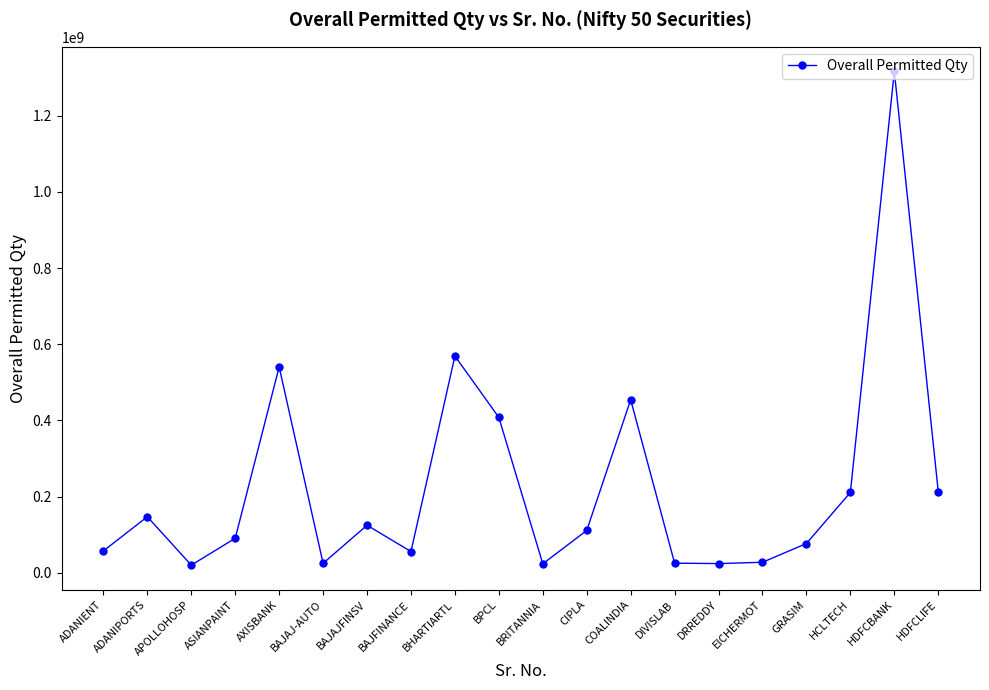

What is the difference between the maximum and minimum values?

1295625137